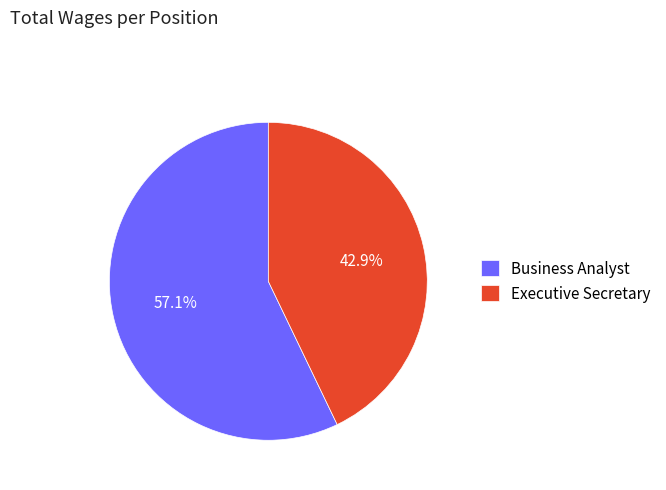

How much of the chart is everything except Executive Secretary?

57.1%